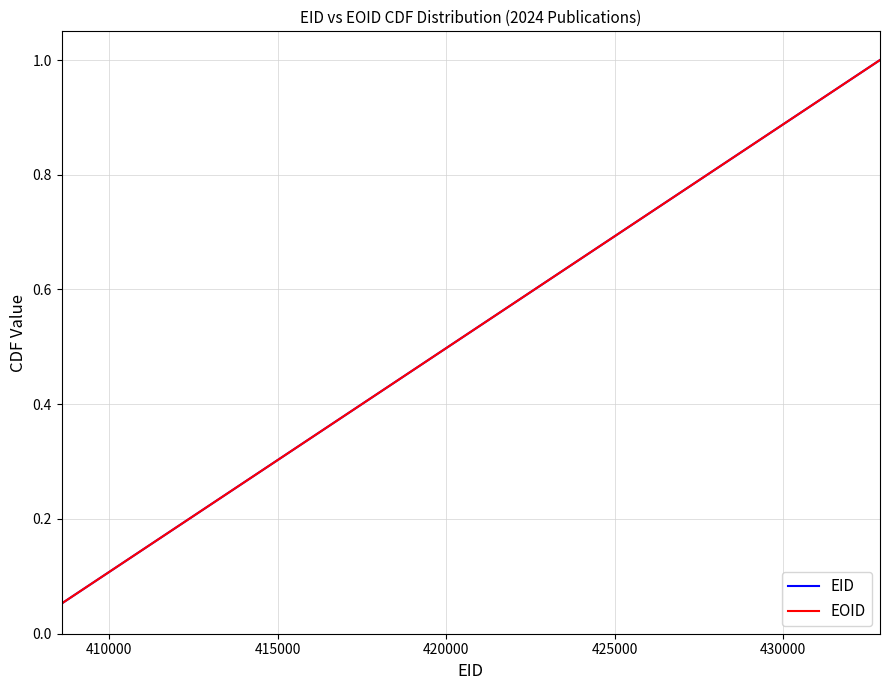

Does the chart display data point markers on the line(s)?

No